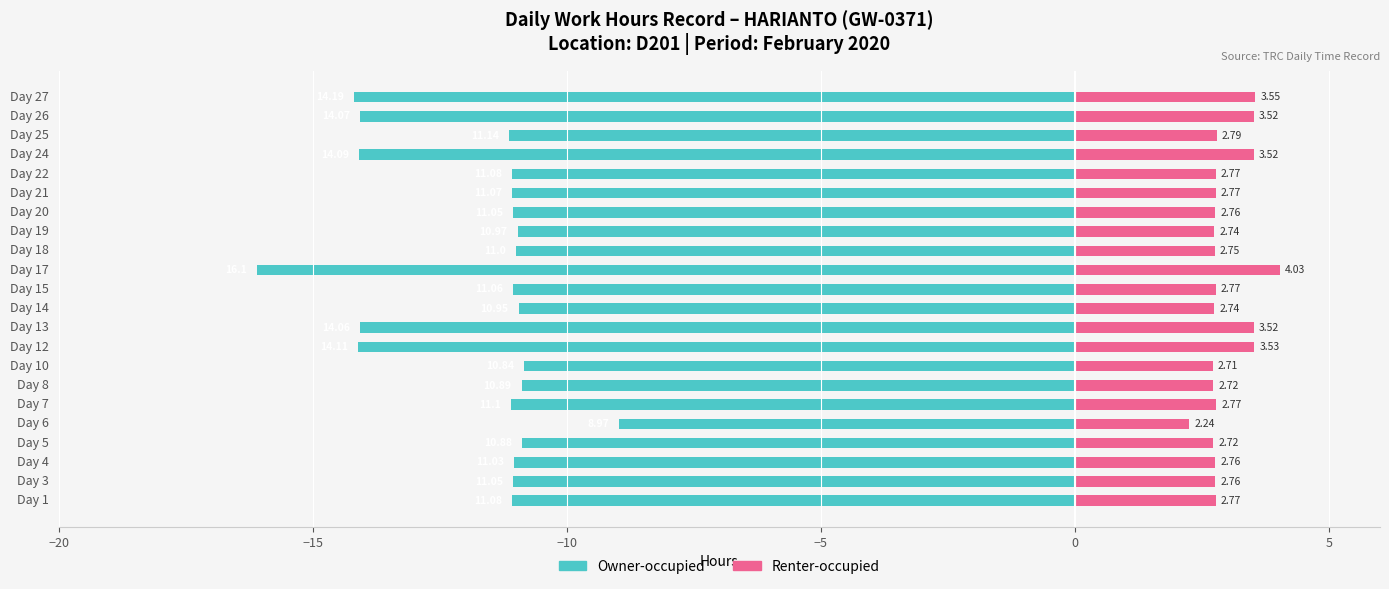

The value of Owner-occupied at Day 17 is -24.9. True or false?

False